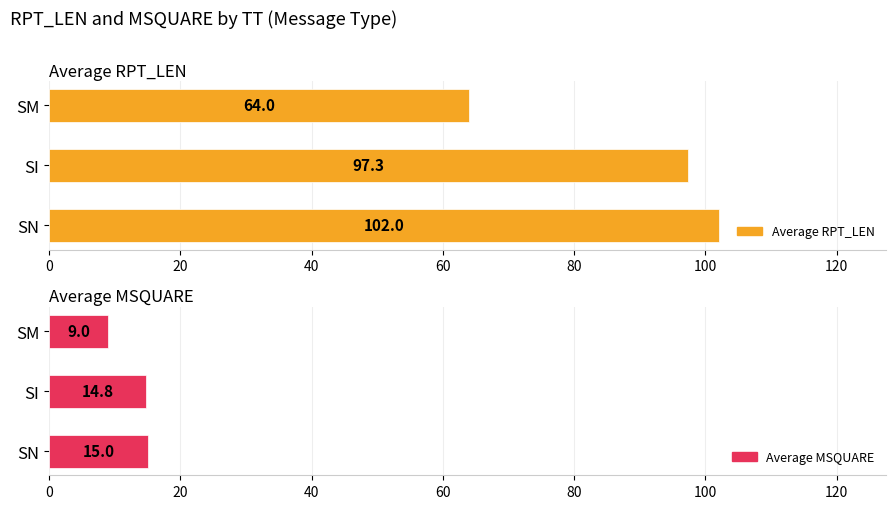

The value of Average MSQUARE at SN is 8.6. True or false?

False